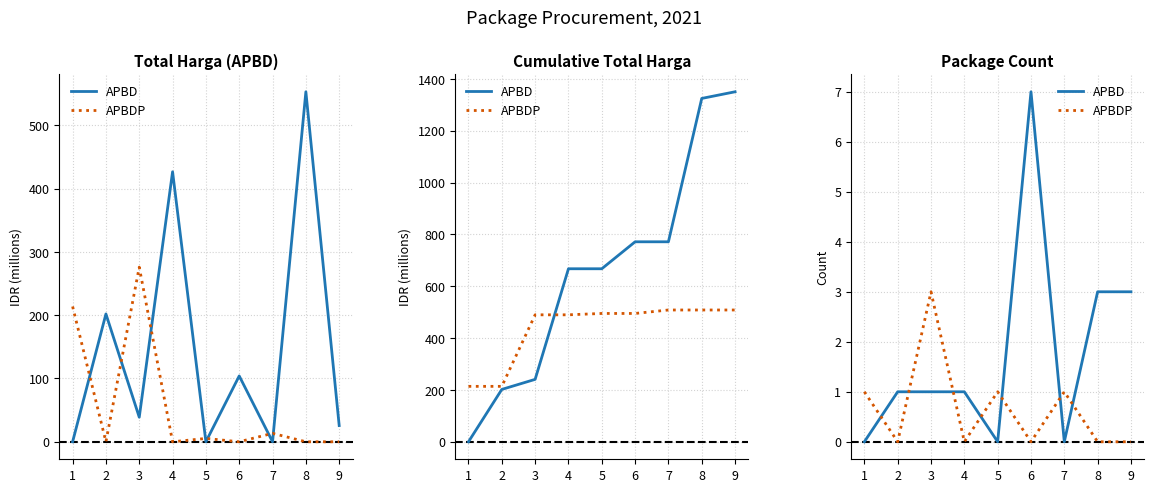

At which label is APBDP closest to 1?

1